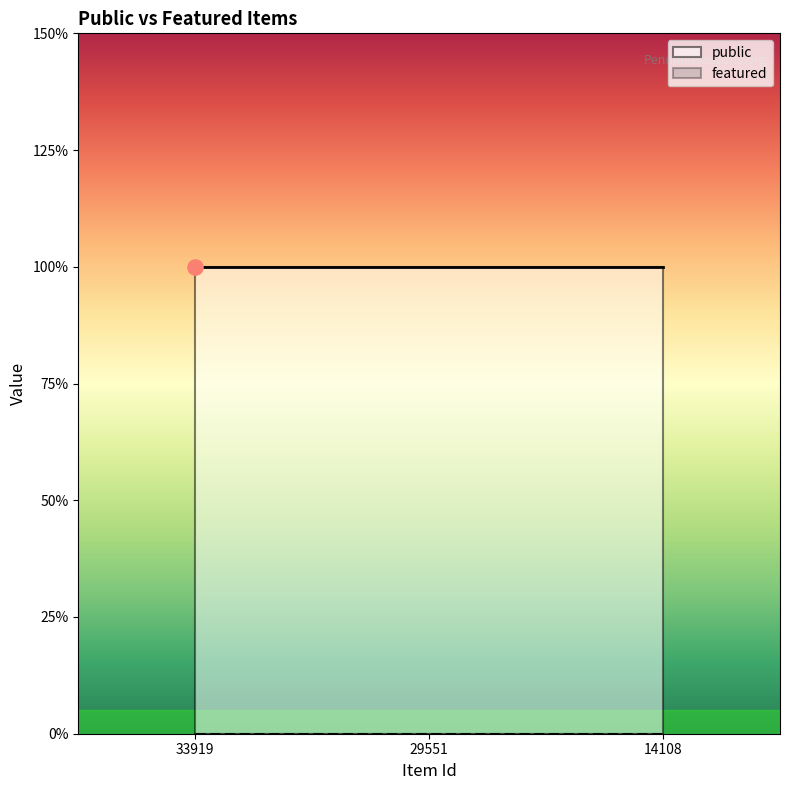

At which category is the sum across all series the highest?

33919